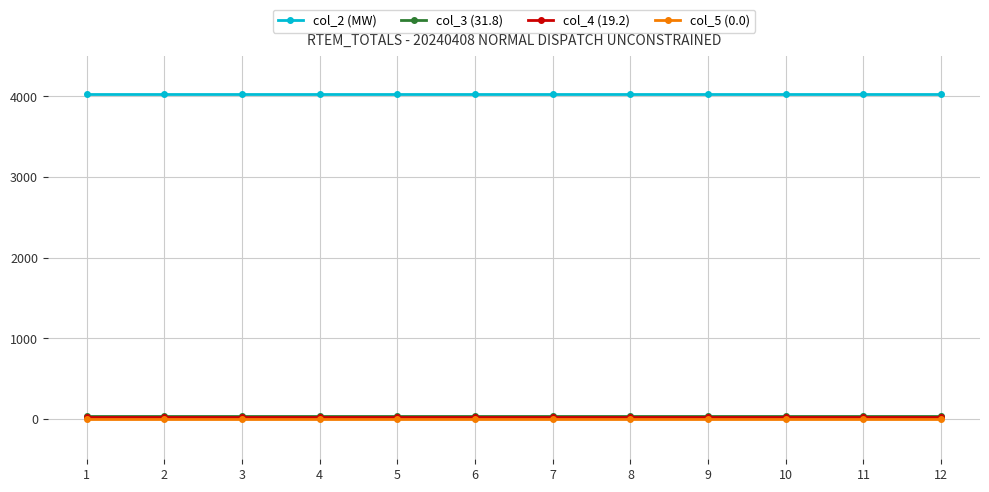

True or false: col_4 (19.2) has a value of 19.2 at 4.

True